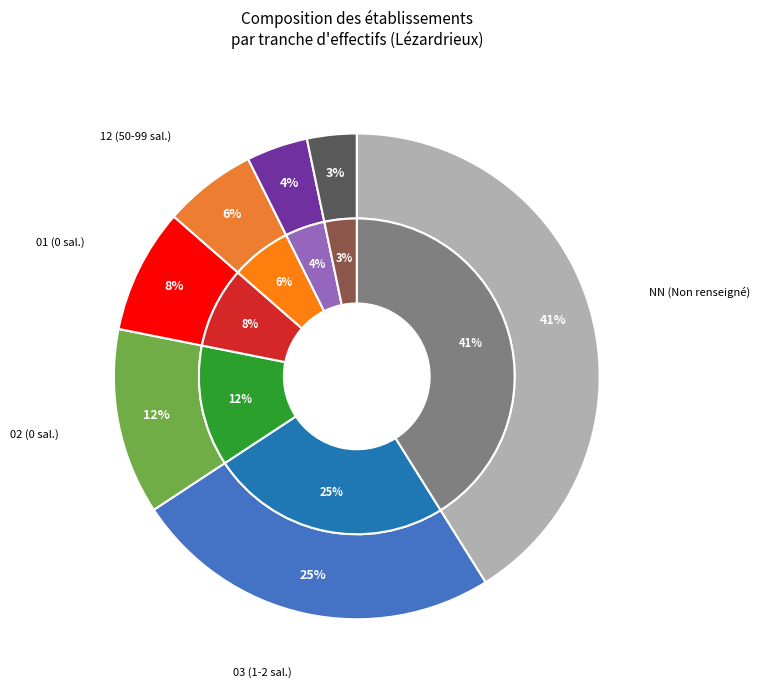

True or false: 21 accounts for 1% of the total.

False